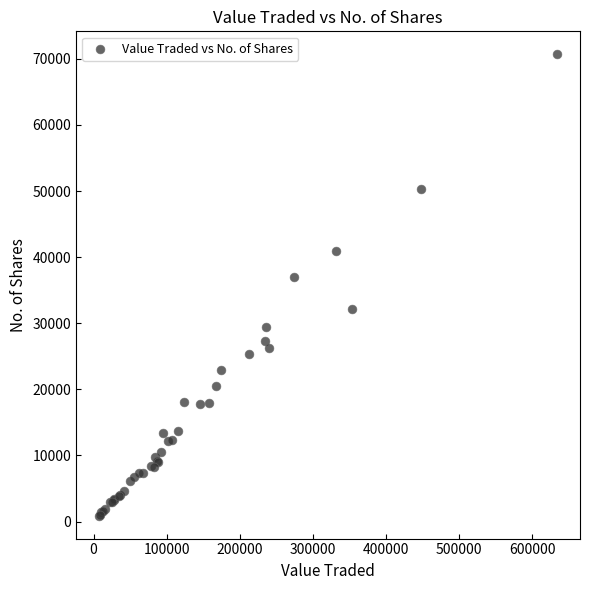

What Y value in the scatter plot is closest to 35796?

36930